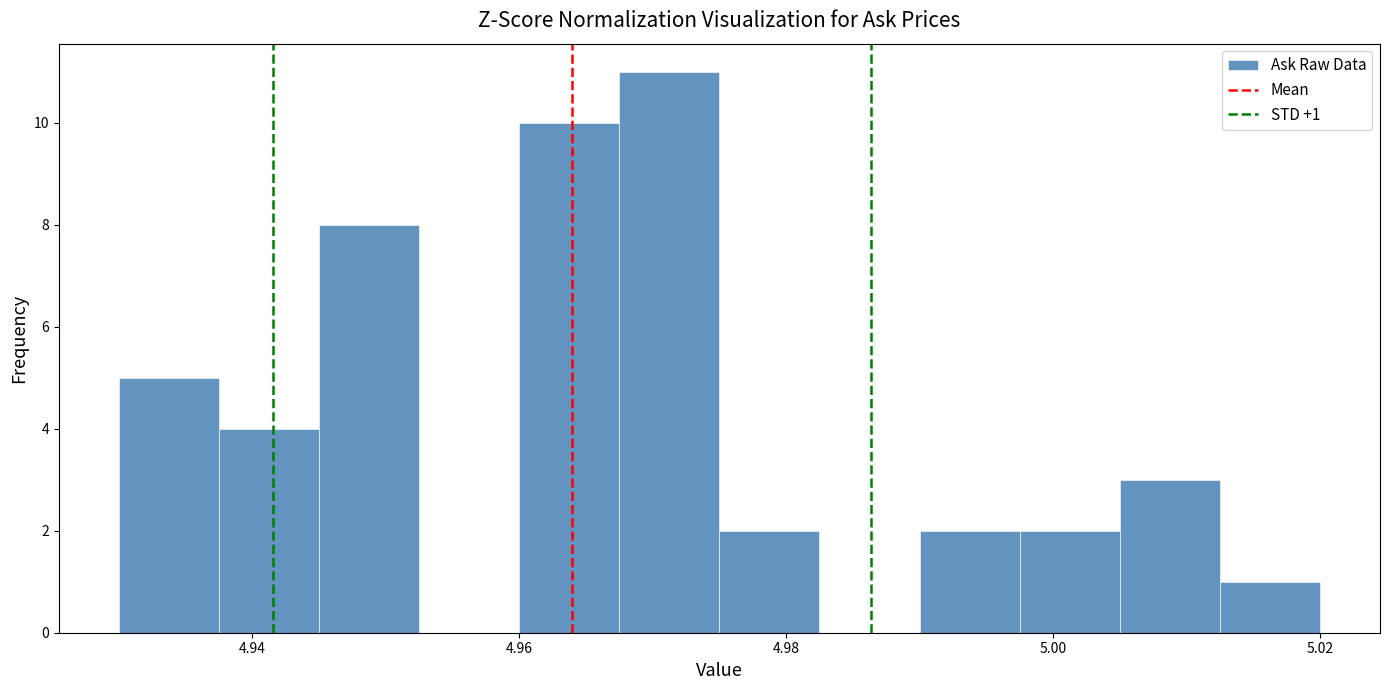

Around what value on the x-axis is the tallest bar? Give the approximate position of its centre, as read against the axis.

4.972